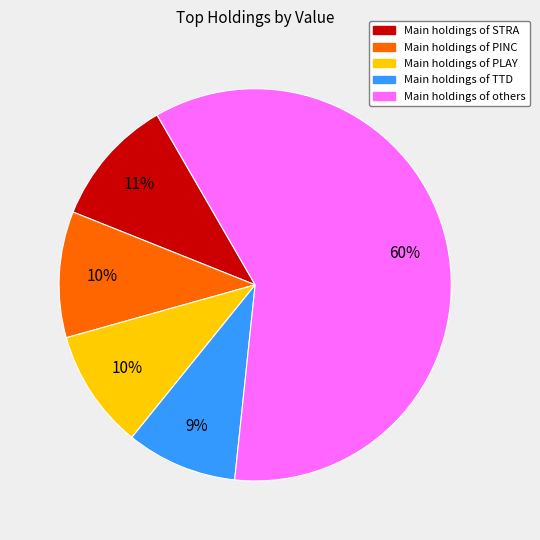

Does any single category account for the majority?

Yes